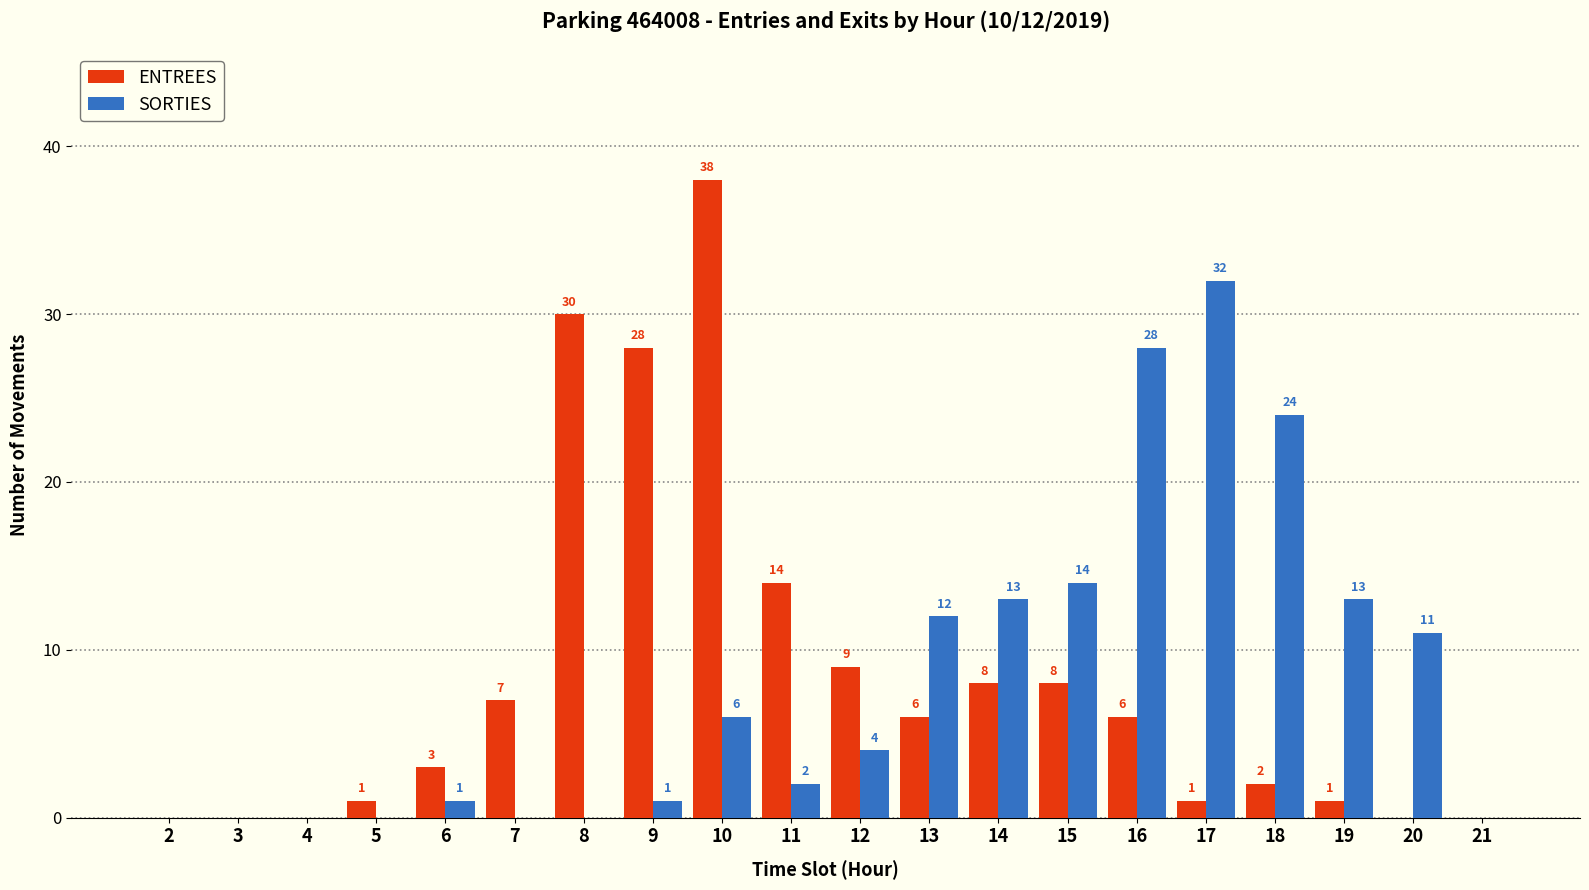

Reading left to right, what are all the values shown in this chart?

ENTREES: 2=0	3=0	4=0	5=1	6=3	7=7	8=30	9=28	10=38	11=14	12=9	13=6	14=8	15=8	16=6	17=1	18=2	19=1	20=0	21=0
SORTIES: 2=0	3=0	4=0	5=0	6=1	7=0	8=0	9=1	10=6	11=2	12=4	13=12	14=13	15=14	16=28	17=32	18=24	19=13	20=11	21=0